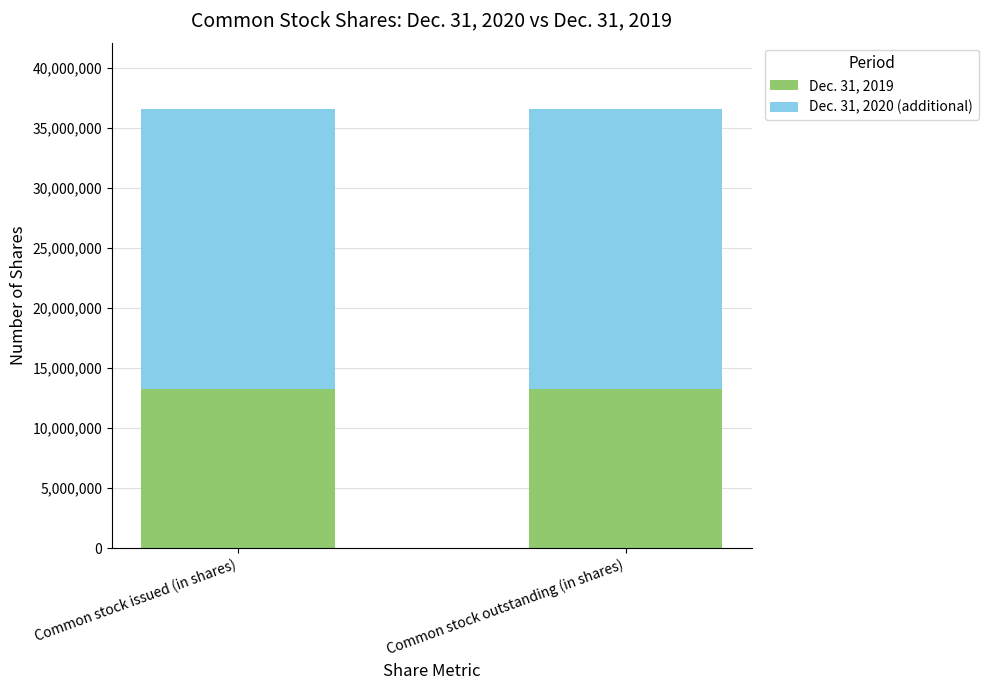

What is the approximate value of Dec. 31, 2019 at Common stock issued (in shares)?

13291563